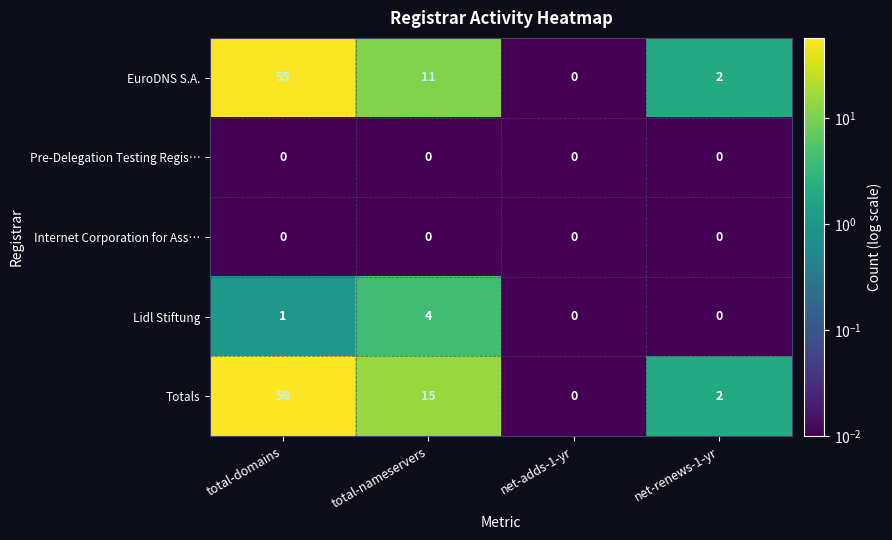

What is the average value of the EuroDNS S.A. series?

17